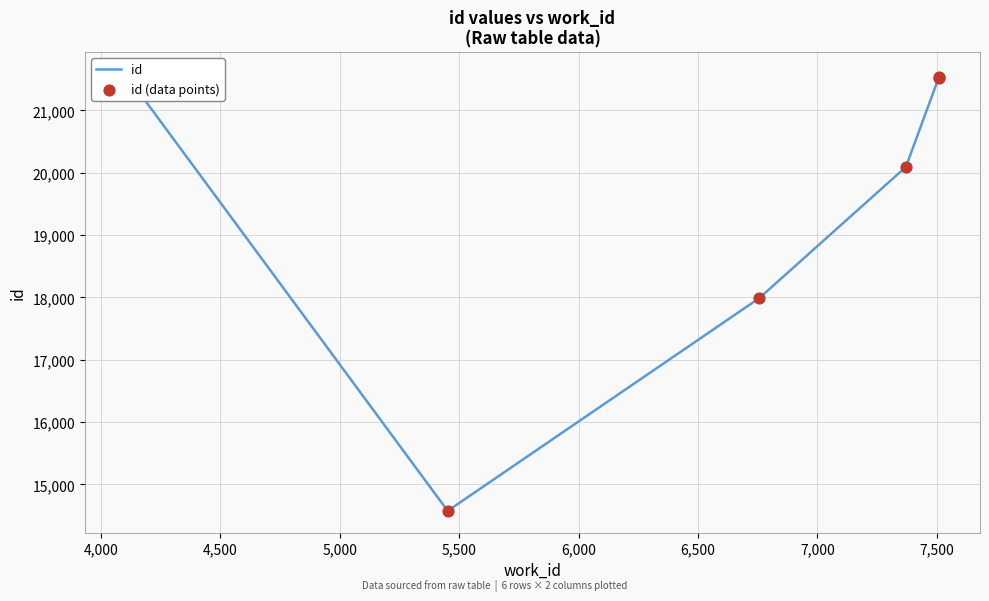

What are all the series names shown in the legend?

id, id (data points)